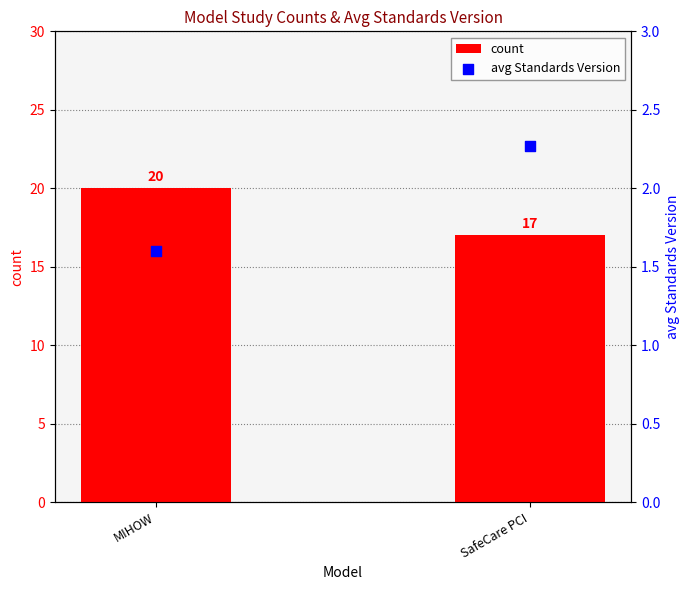

At which category is the sum across all series the highest?

MIHOW